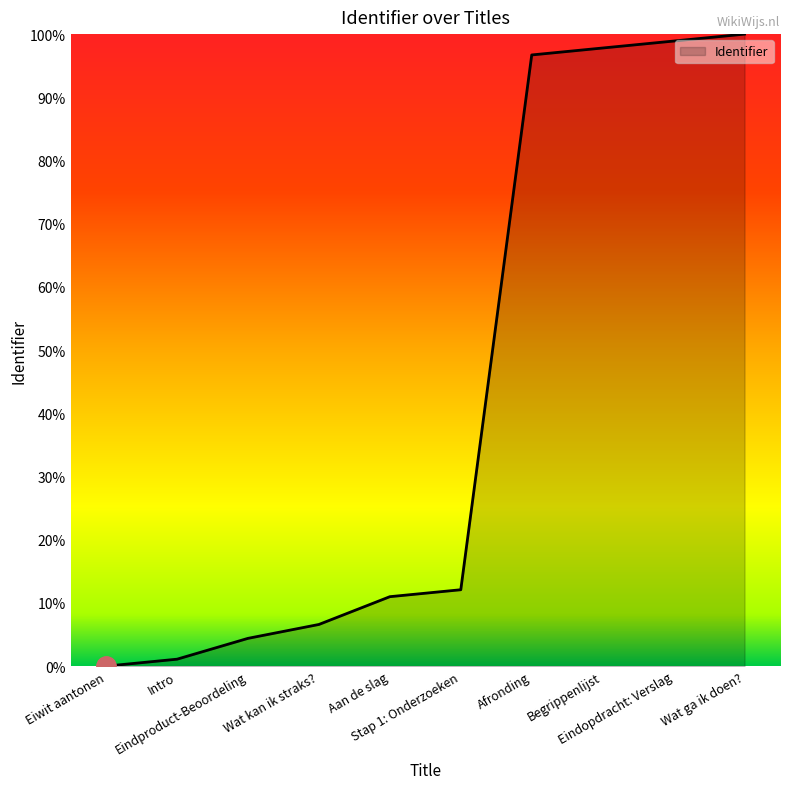

Rank the categories by value from highest to lowest.

Wat ga ik doen?, Eindopdracht: Verslag, Begrippenlijst, Afronding, Stap 1: Onderzoeken, Aan de slag, Wat kan ik straks?, Eindproduct-Beoordeling, Intro, Eiwit aantonen